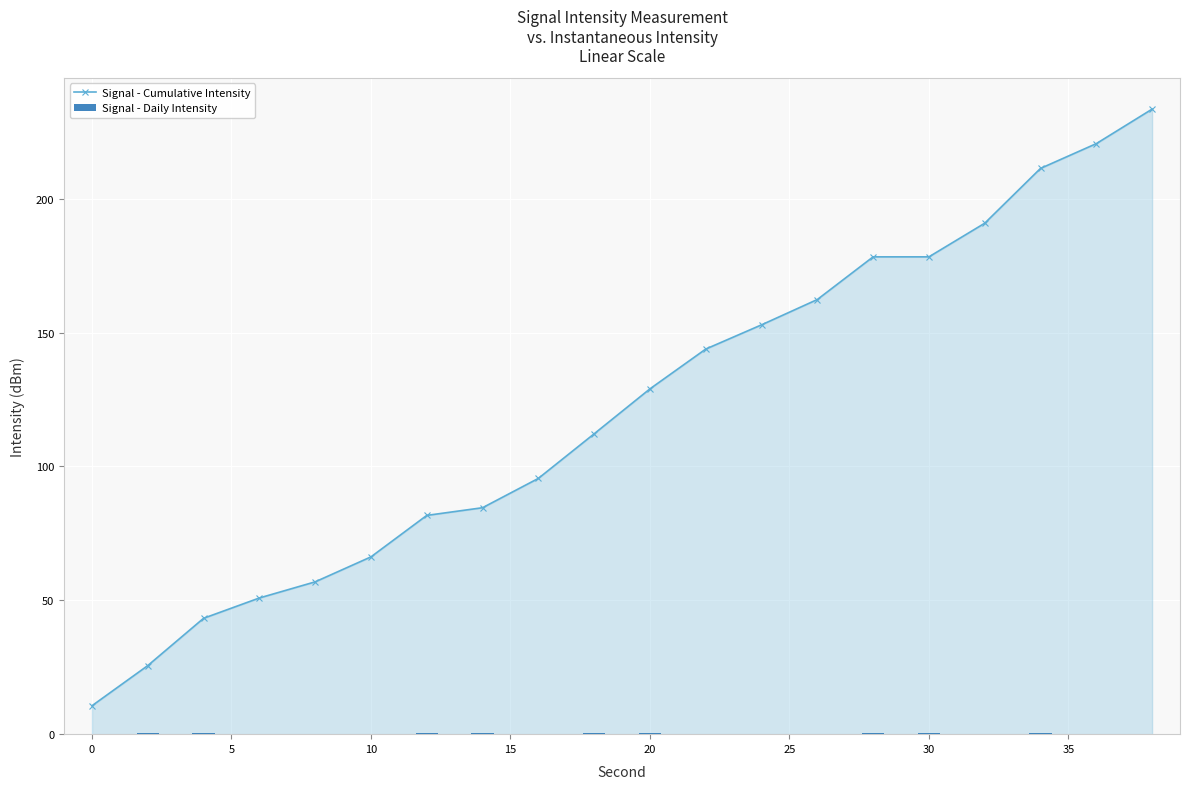

Is it true that Signal - Cumulative Intensity equals 129.0 at 20?

True